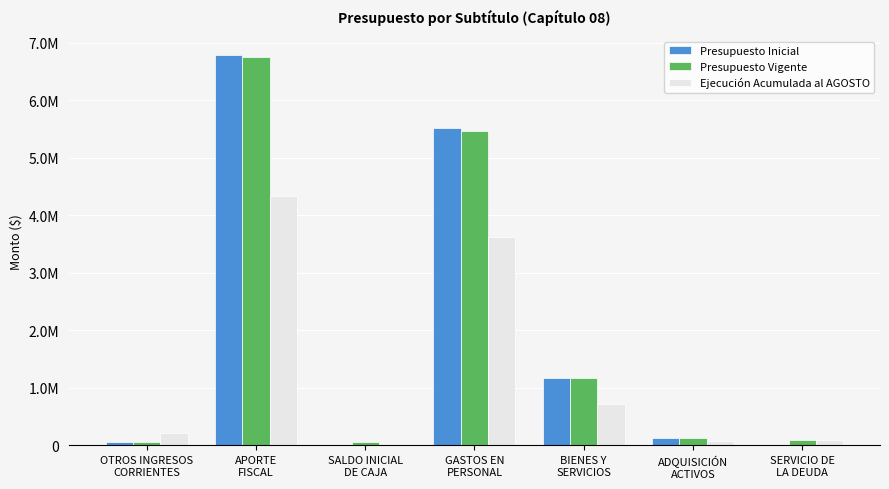

At which category is the sum across all series the highest?

APORTE
FISCAL